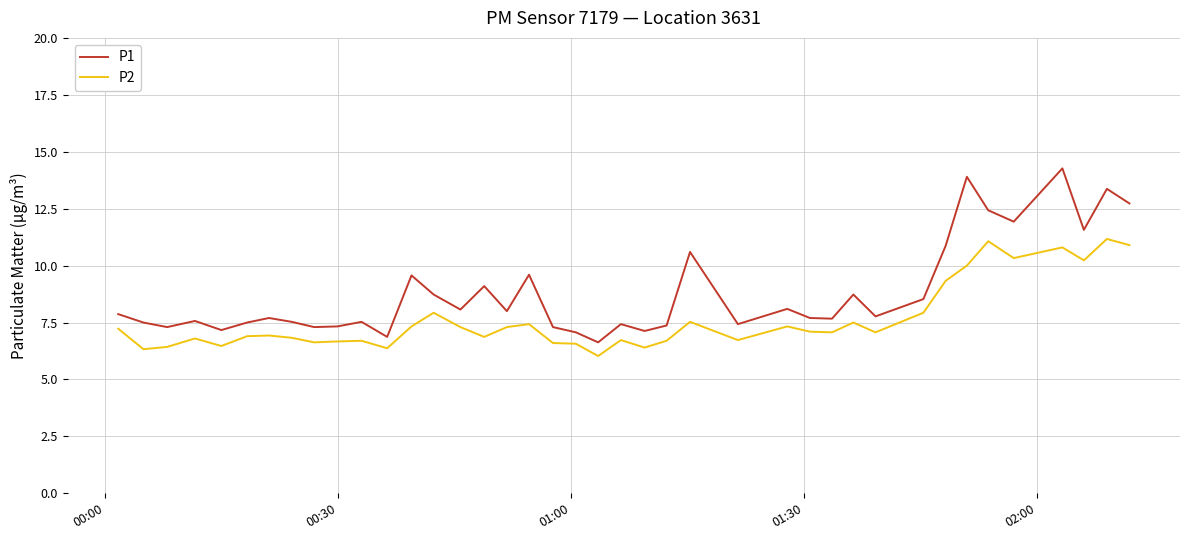

Which series has the largest range (max minus min)?

P1